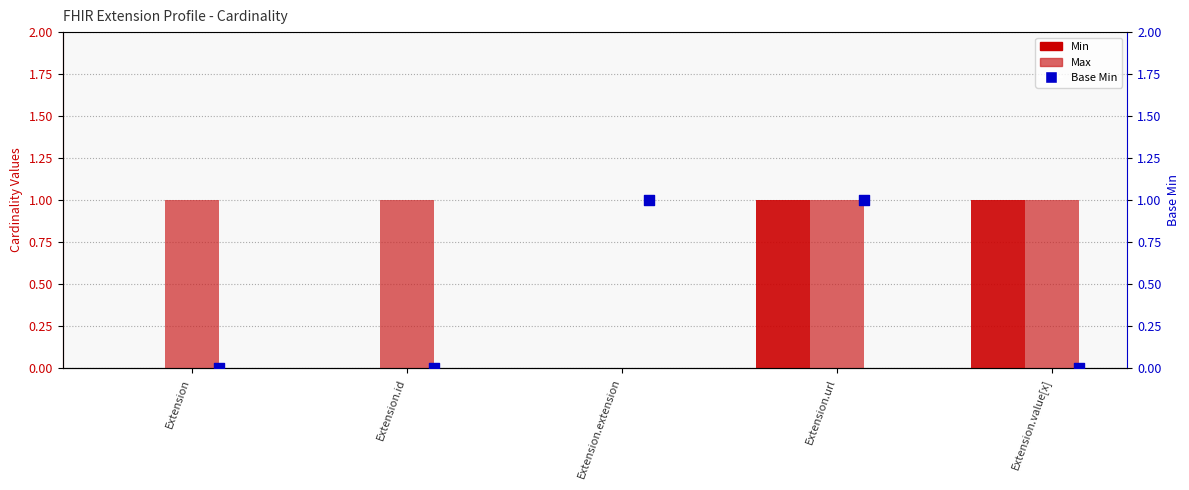

At how many categories does at least one series exceed 0?

5